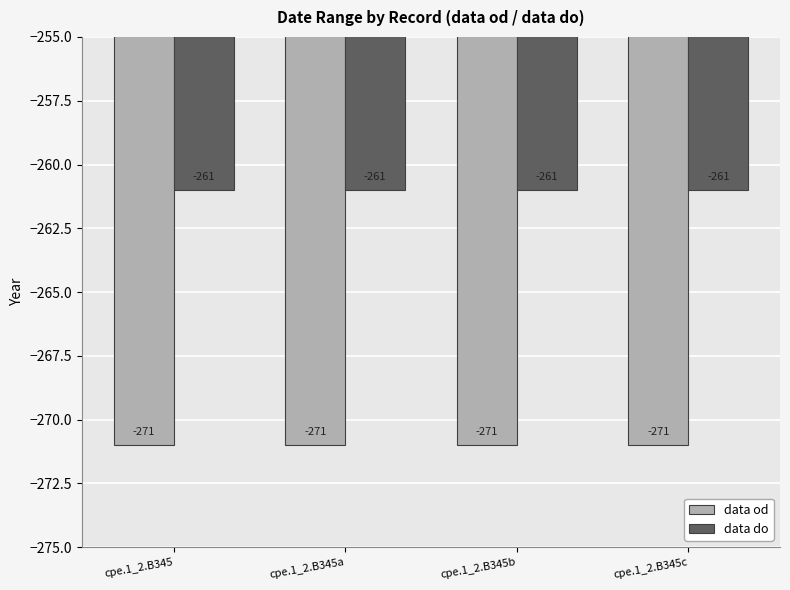

What is the difference between the highest and lowest values at cpe.1_2.B345a?

10